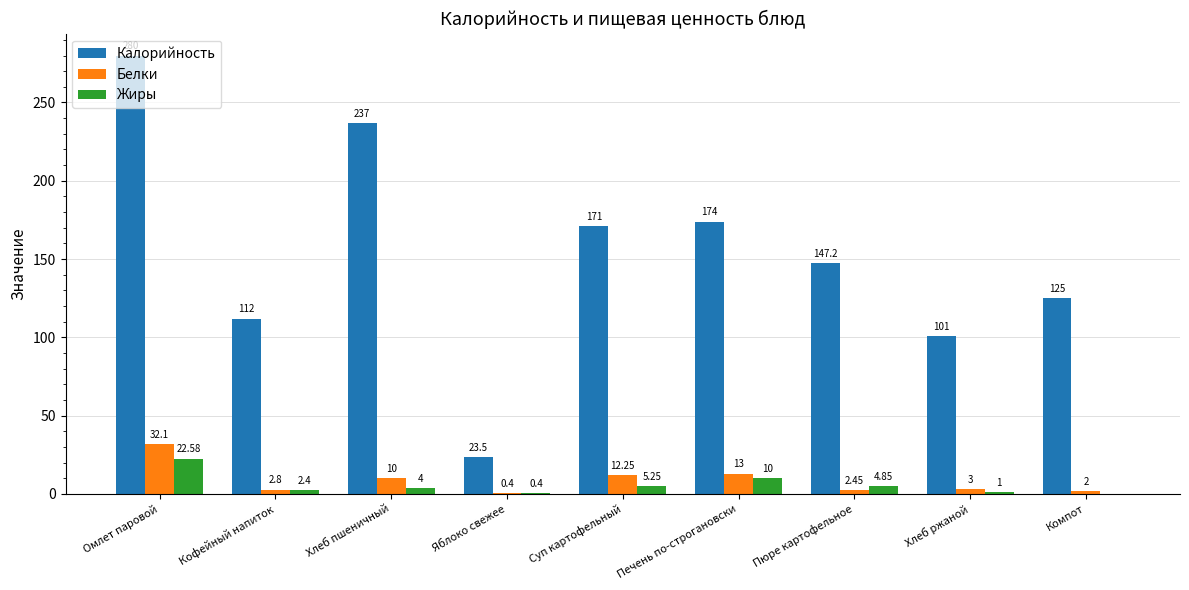

True or false: Калорийность has a value of 303.5 at Суп картофельный.

False